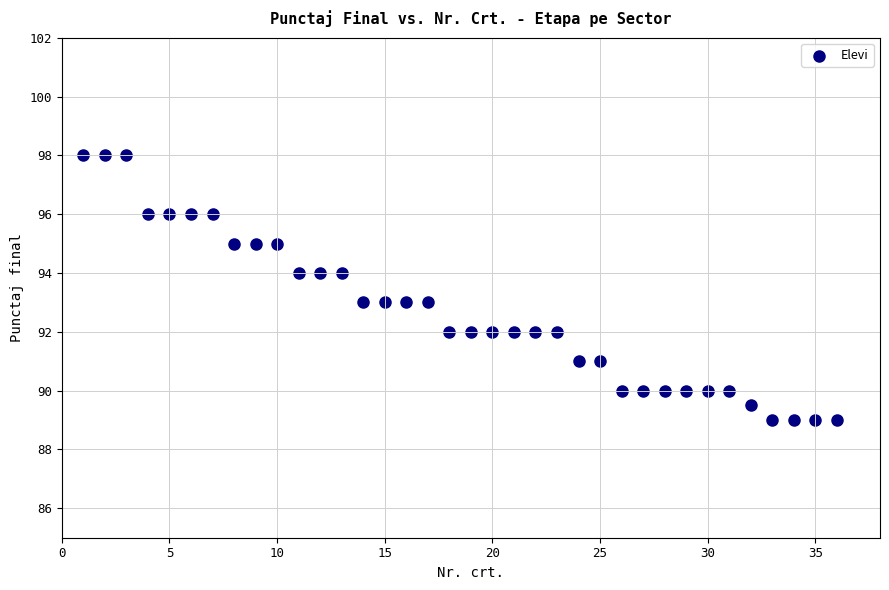

What is the range of Y values (max minus min)?

9.0